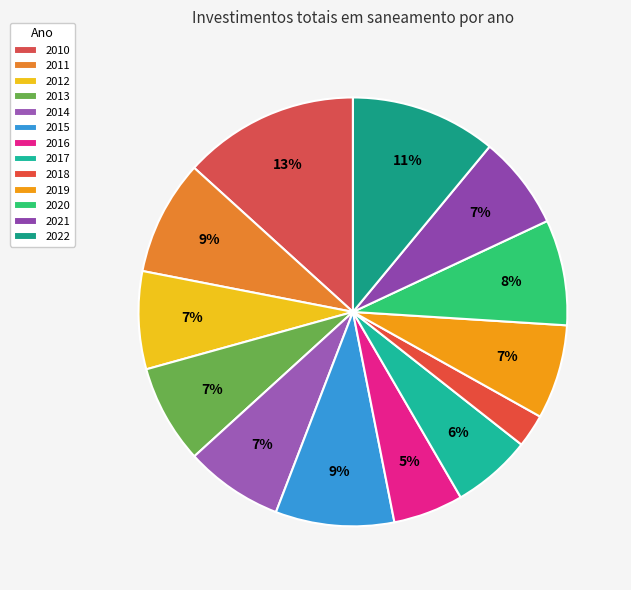

What is the largest slice in the pie chart?

2010